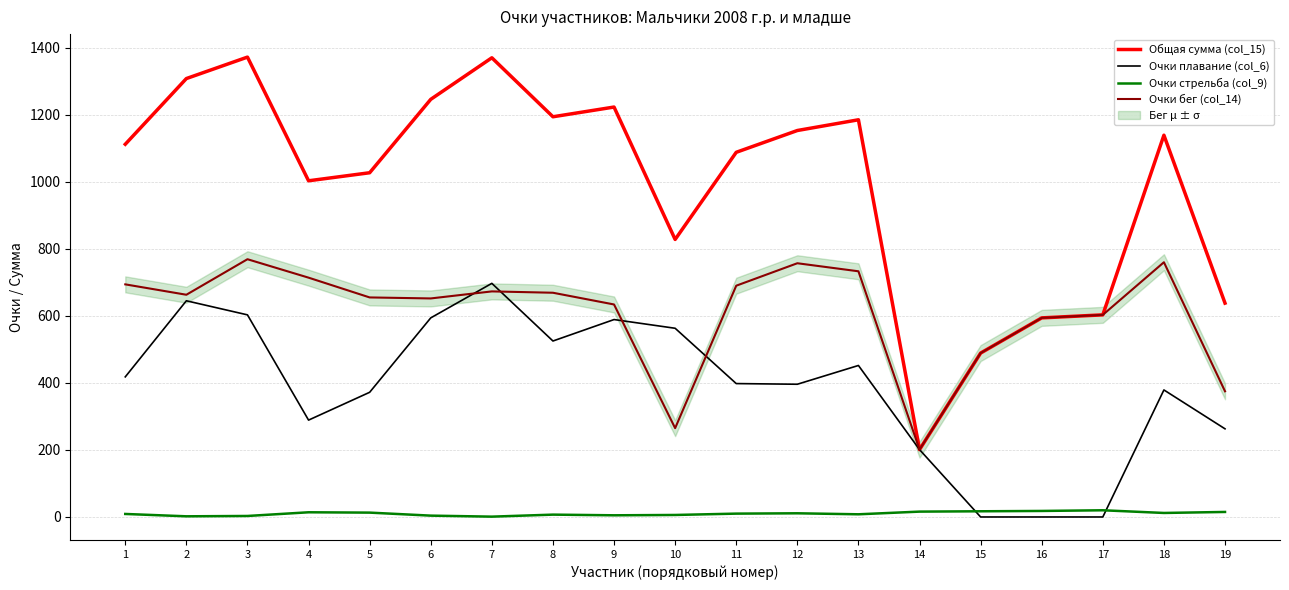

The Очки плавание (col_6) series shows 284 at 15. True or false?

False